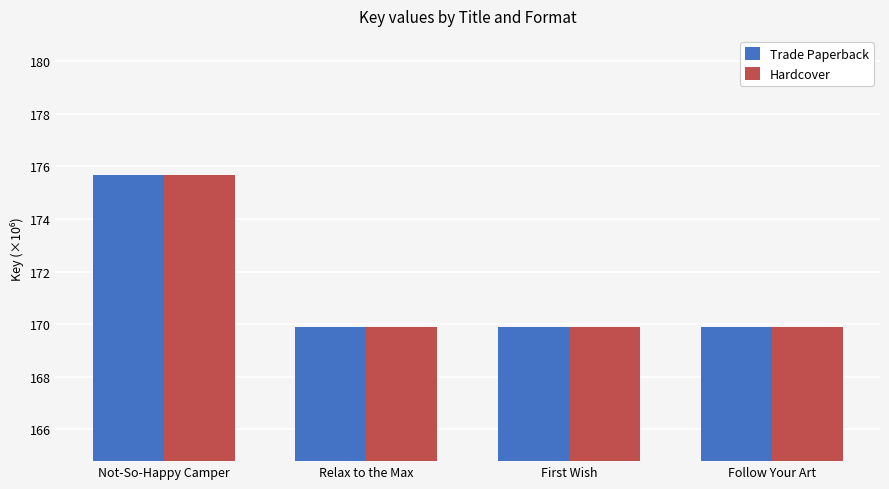

At how many categories does at least one series exceed 170?

1